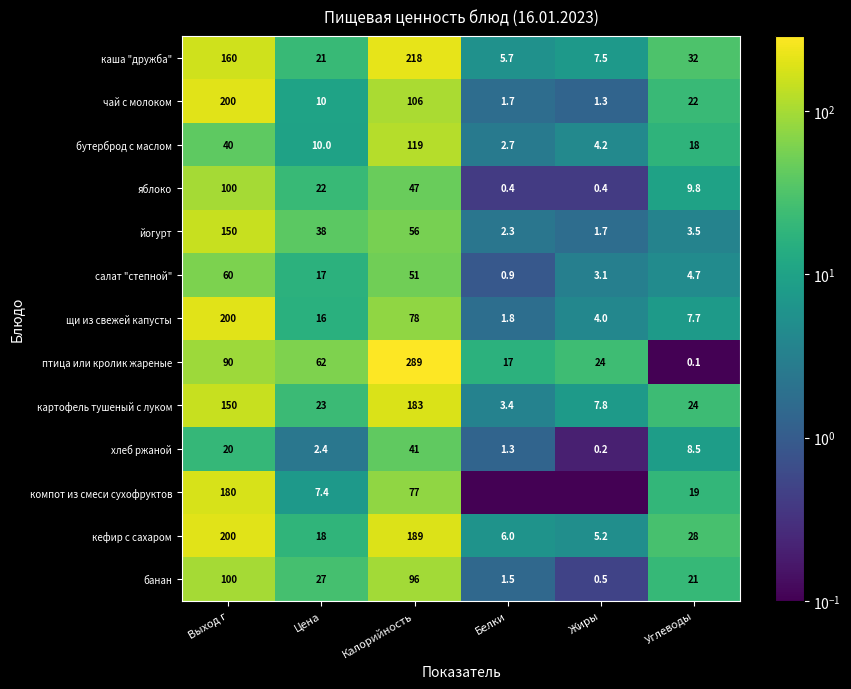

At which label is яблоко closest to 50?

Калорийность